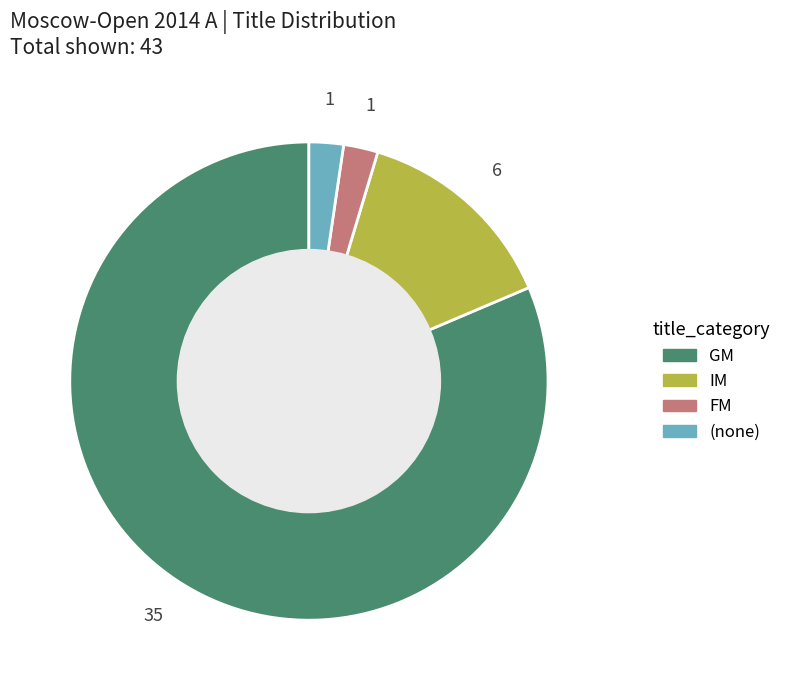

Which category has the biggest portion of the pie?

GM